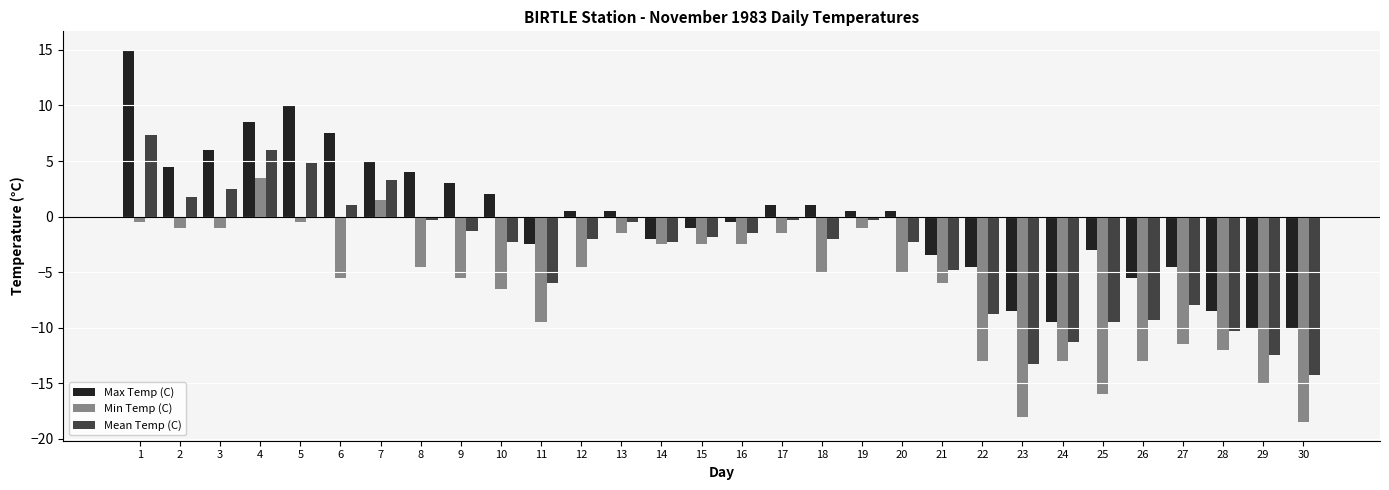

Which series has the widest spread of values?

Max Temp (C)